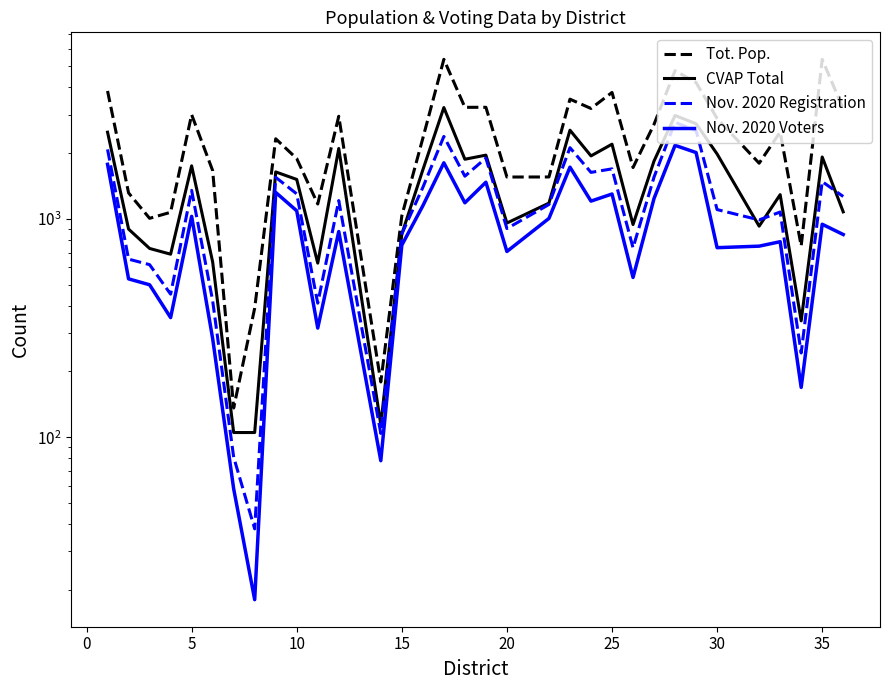

How many distinct data groups are displayed?

4